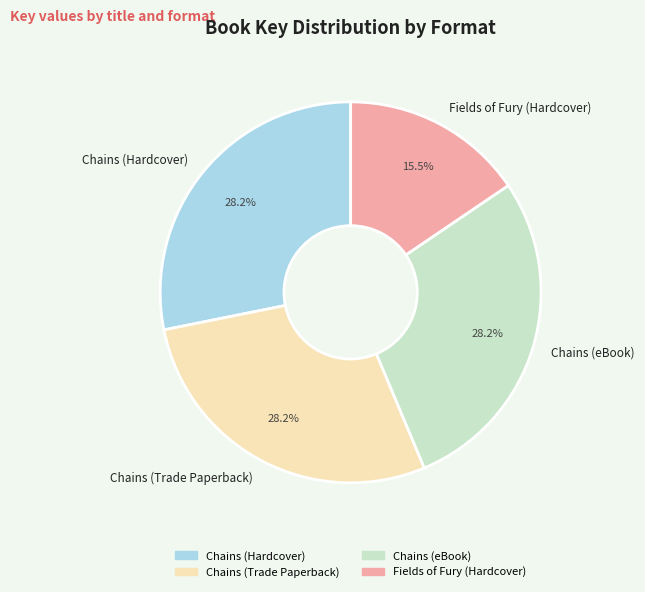

To the nearest percent, what is the difference between the largest and smallest slice percentages?

13%